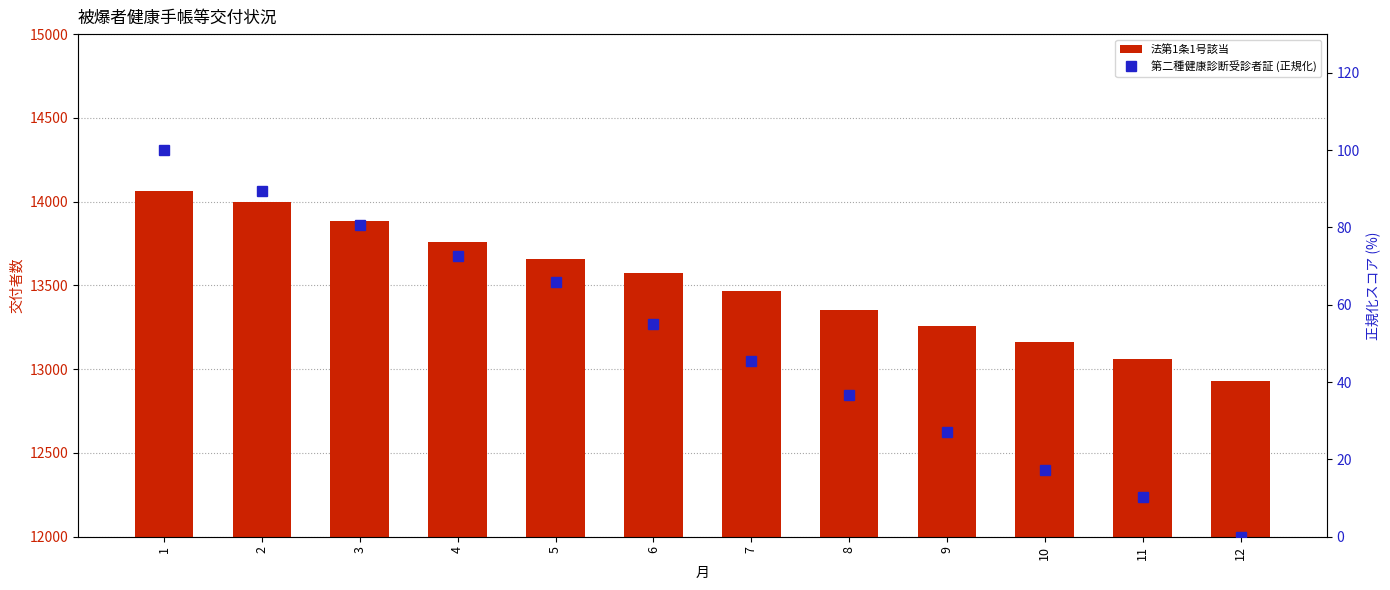

How many positive values does the 第二種健康診断受診者証 (正規化) series have?

11